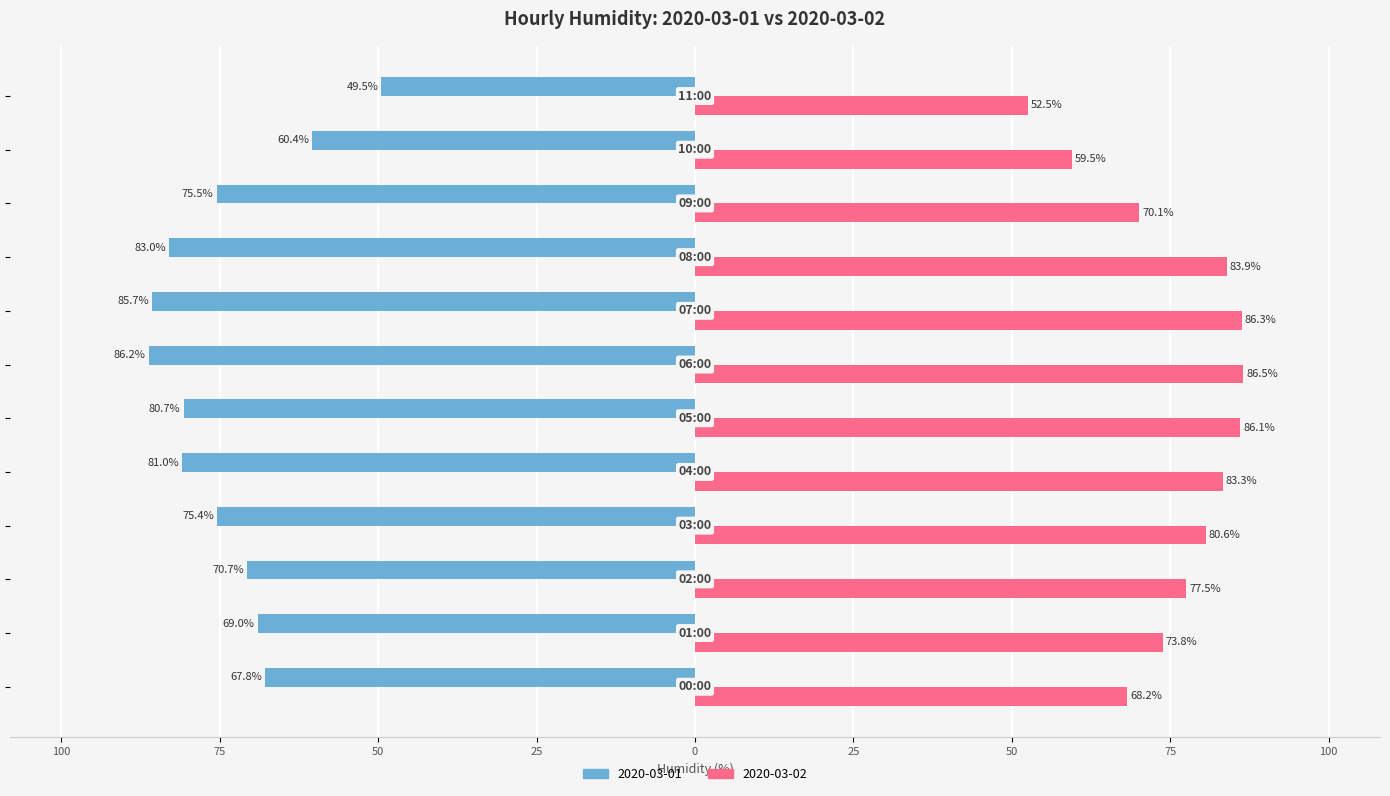

What are all the series names shown in the legend?

2020-03-01, 2020-03-02